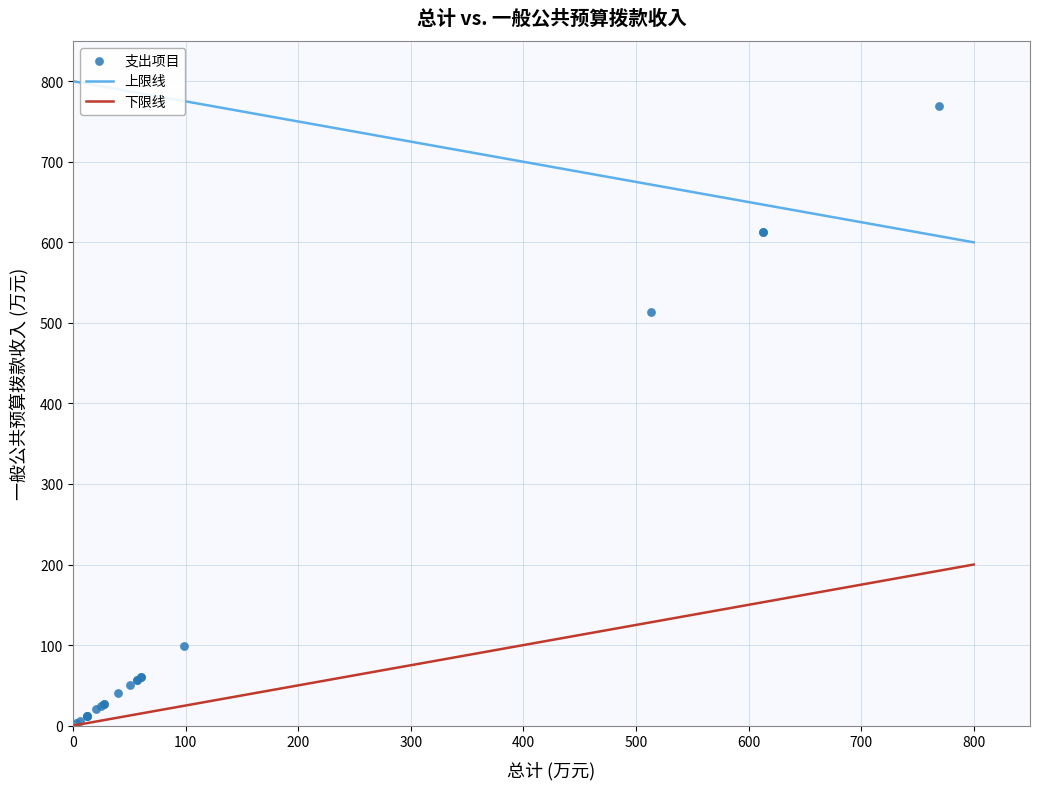

What Y value in the scatter plot is closest to 385?

513.7